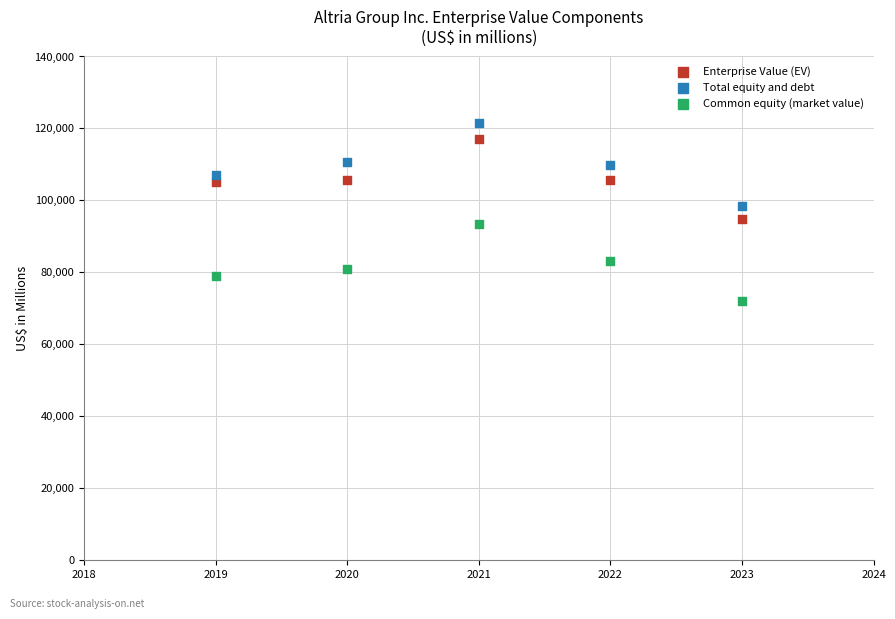

Which series reaches the minimum Y coordinate?

Common equity (market value)